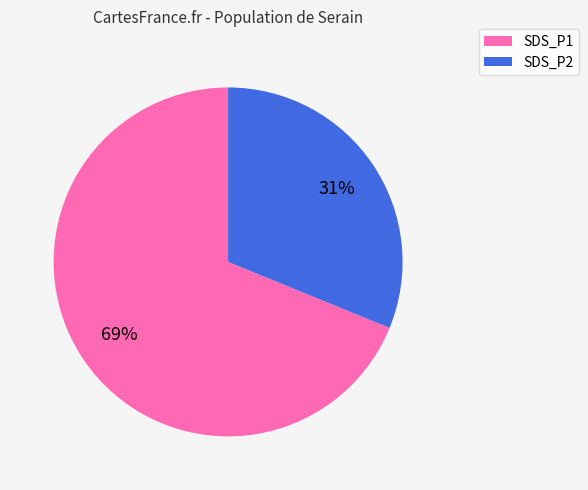

The SDS_P2 slice represents 37% of the pie. True or false?

False